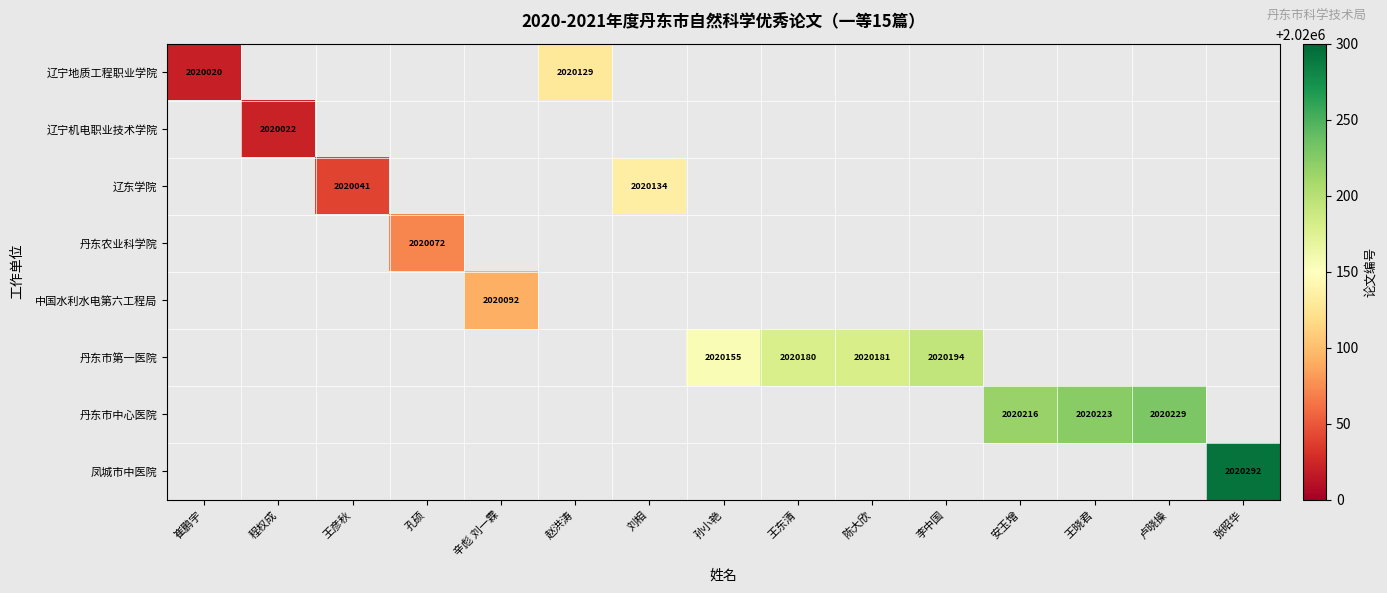

The 辽东学院 series shows 2020134 at 刘相. True or false?

True